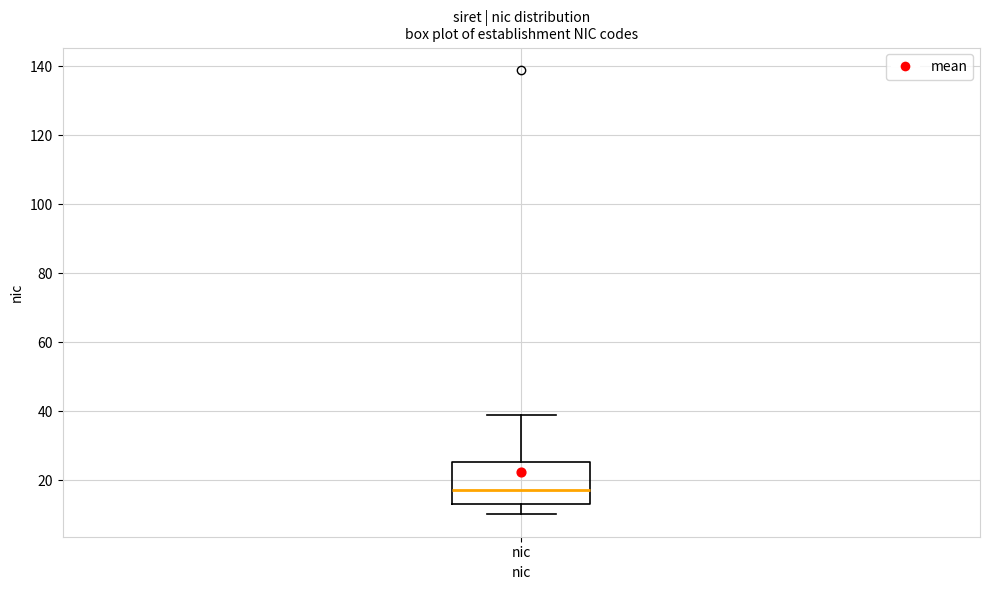

Read this box plot against the y-axis: the position of the median line, the range covered by the box, and the ends of both whiskers. The values are not printed on the chart, so give them approximately, as read against the axis.

median 18, box 14 to 26, whiskers 10 to 40